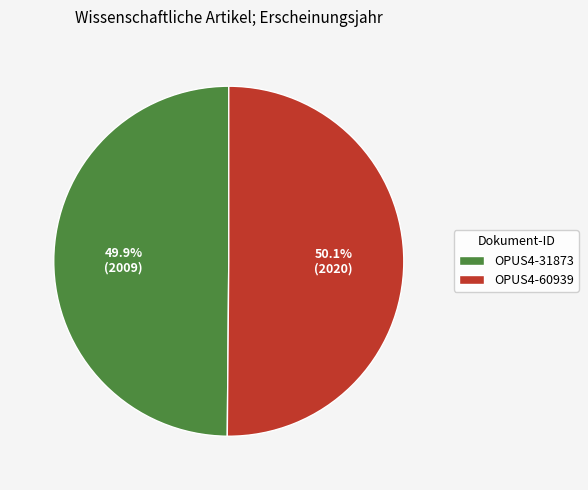

To the nearest percent, what portion does OPUS4-60939 represent?

50%